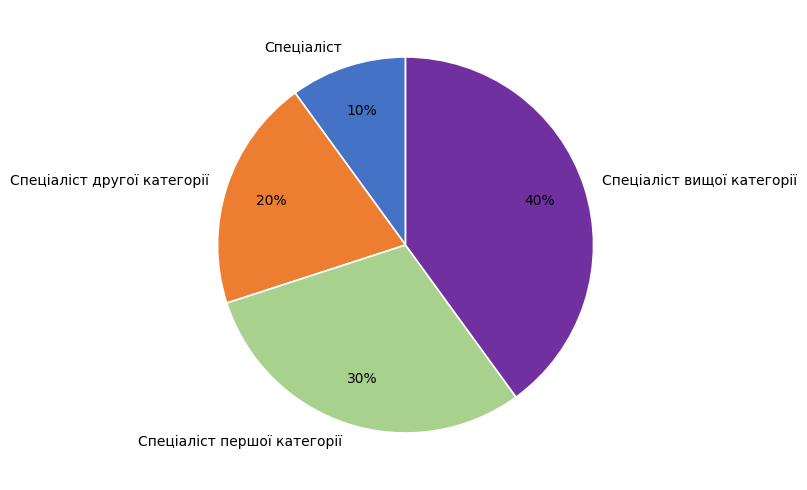

What is the smallest slice in the pie chart?

Спеціаліст